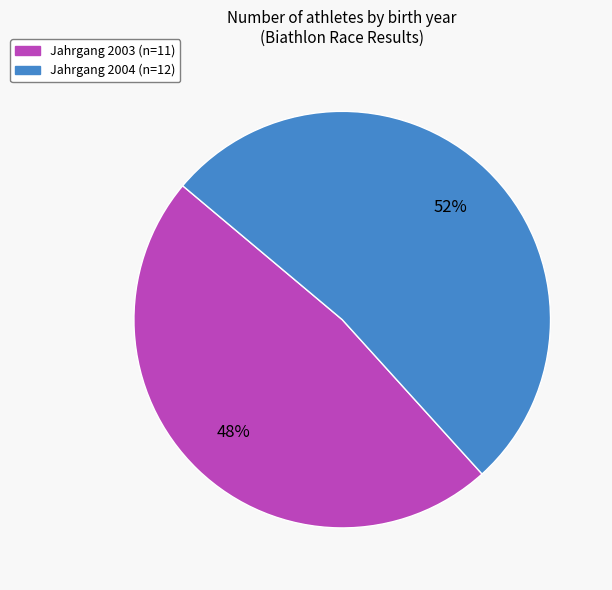

Is there a majority slice in this chart?

Yes